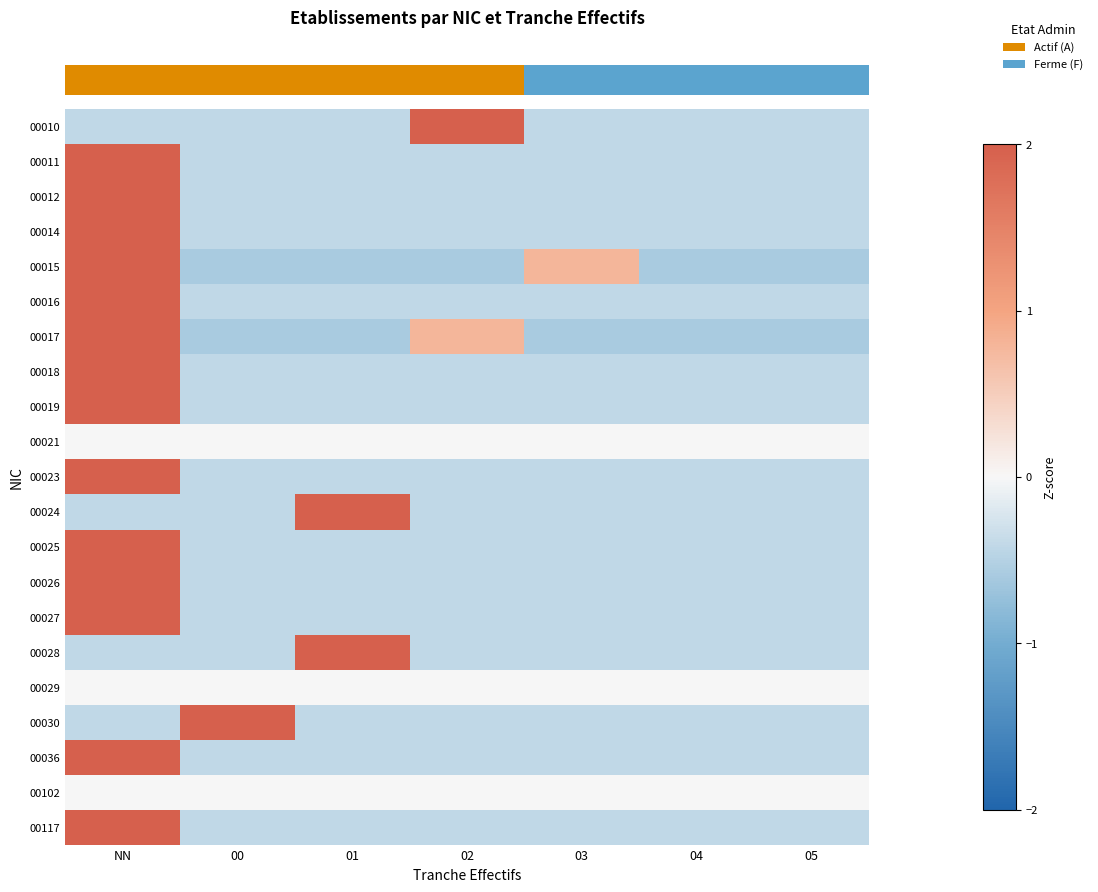

How many series are shown in this chart?

21